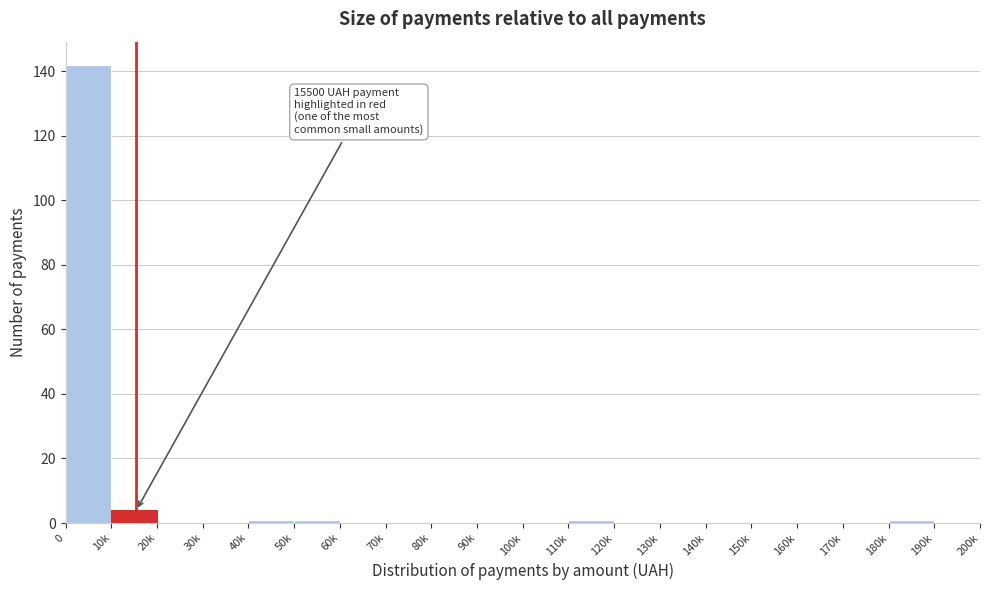

Reading left to right, extract all data points from this chart.

0=142	10k=4	20k=0	30k=0	40k=1	50k=1	60k=0	70k=0	80k=0	90k=0	100k=0	110k=1	120k=0	130k=0	140k=0	150k=0	160k=0	170k=0	180k=1	190k=0